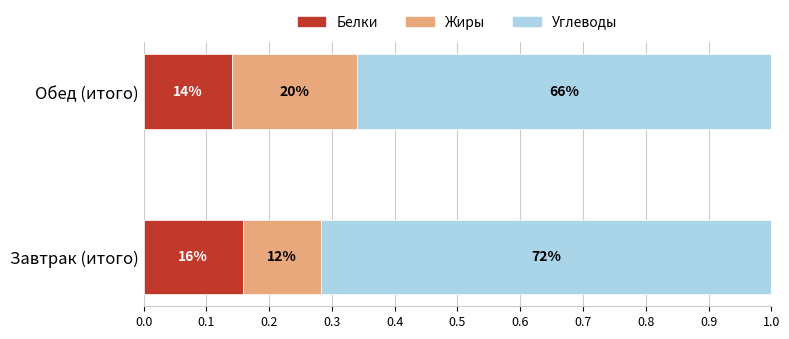

What are all the series names shown in the legend?

Белки, Жиры, Углеводы